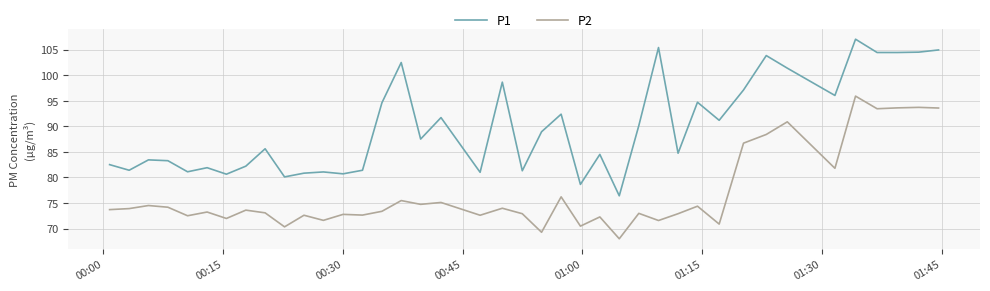

Rank the series by their maximum value, from highest to lowest.

P1, P2